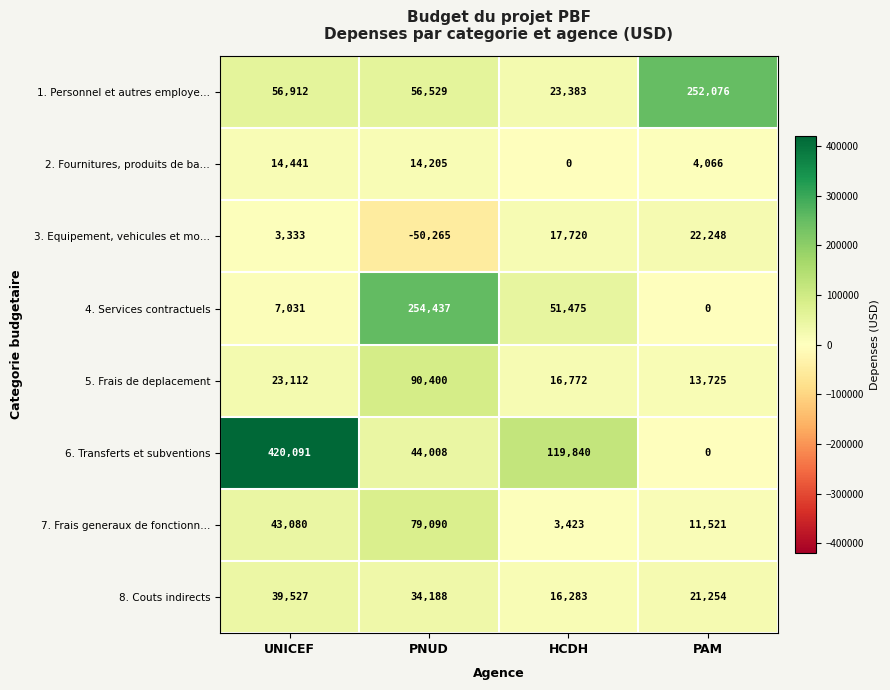

Rank the categories by 4. Services contractuels value from lowest to highest.

PAM, UNICEF, HCDH, PNUD